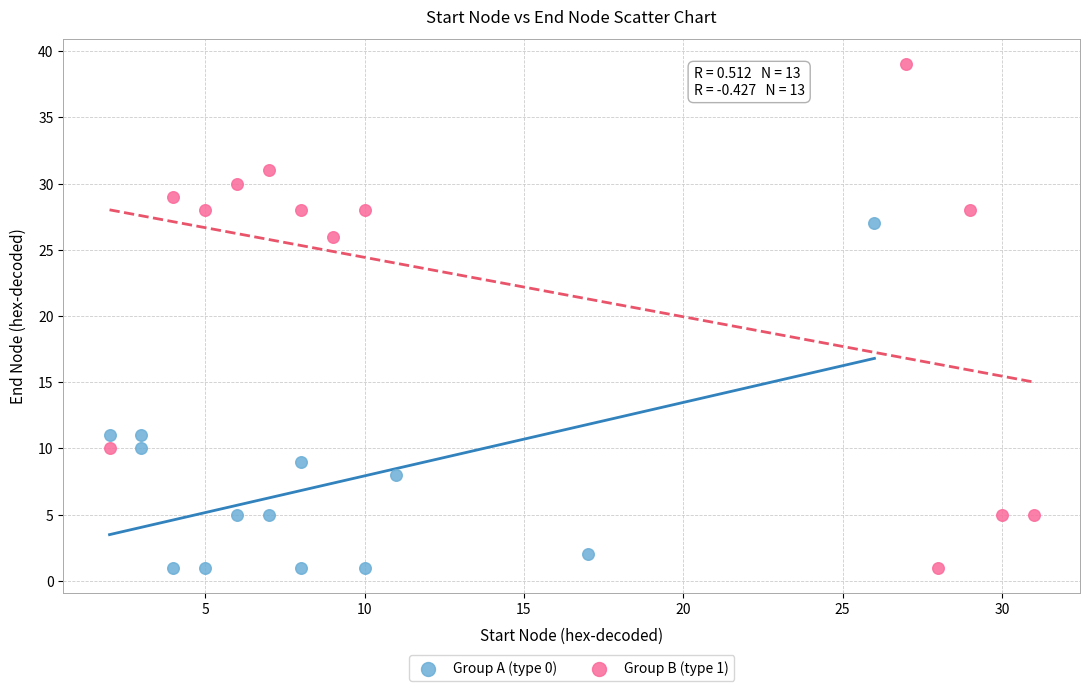

Which series reaches the maximum Y coordinate?

Group B (type 1)